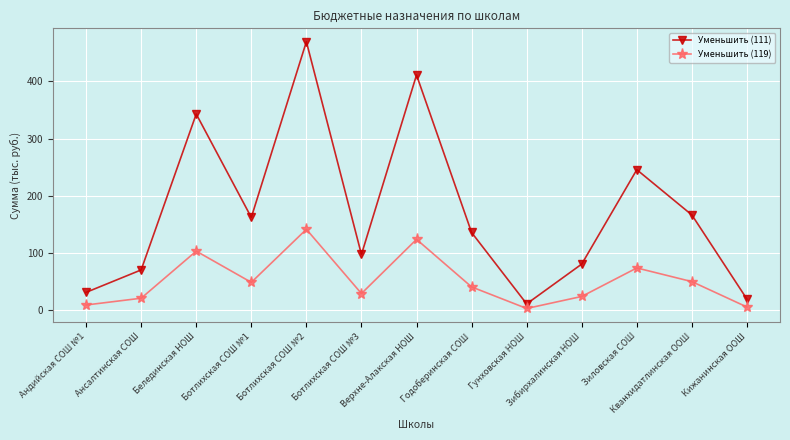

What is the sum of all Уменьшить (111) values?

2245.1